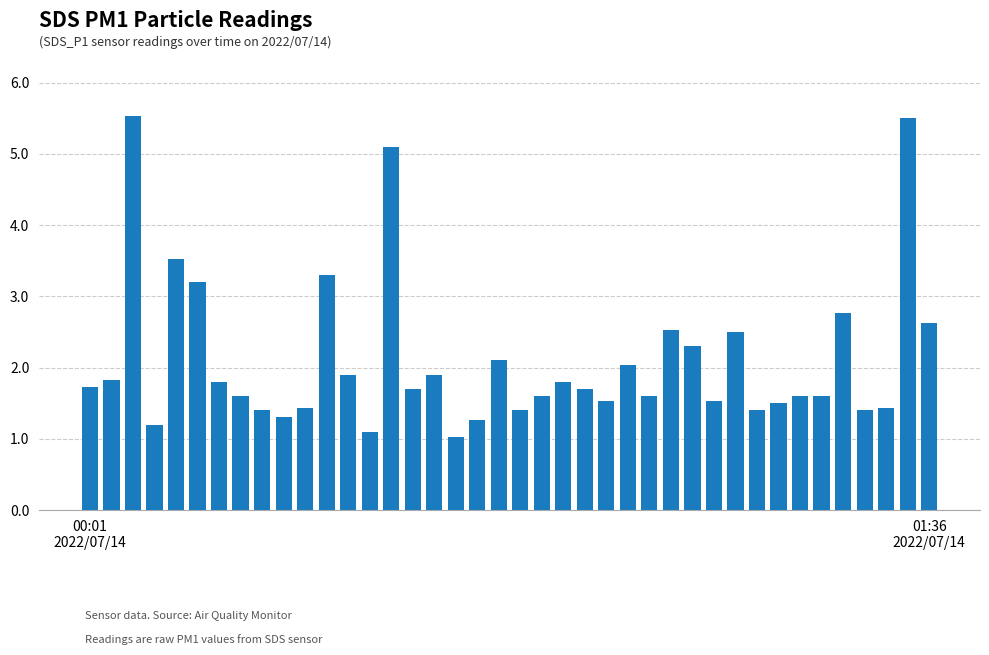

Does the chart contain stacked bars?

No